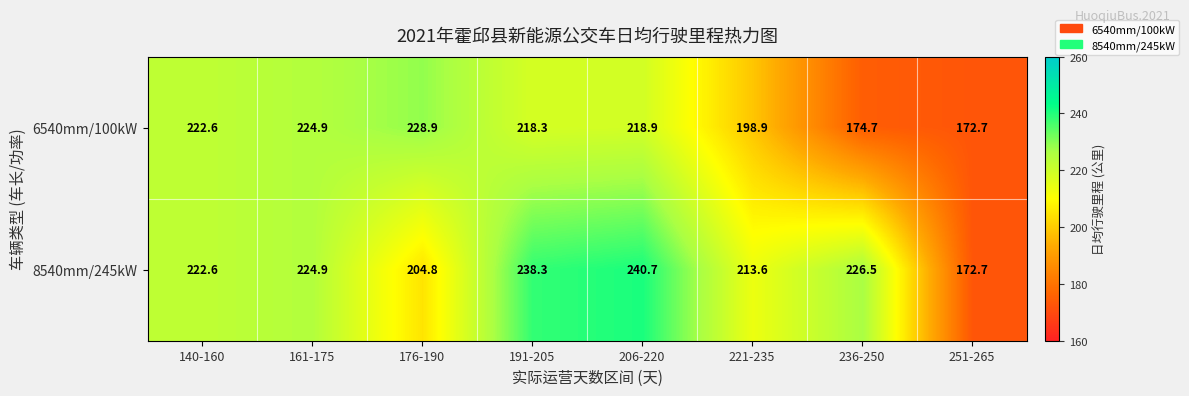

Reading right to left, list all the values displayed in this chart.

6540mm/100kW: 251-265=172.7	236-250=174.7	221-235=198.9	206-220=218.9	191-205=218.3	176-190=228.9	161-175=224.9	140-160=222.6
8540mm/245kW: 251-265=172.7	236-250=226.5	221-235=213.6	206-220=240.7	191-205=238.3	176-190=204.8	161-175=224.9	140-160=222.6